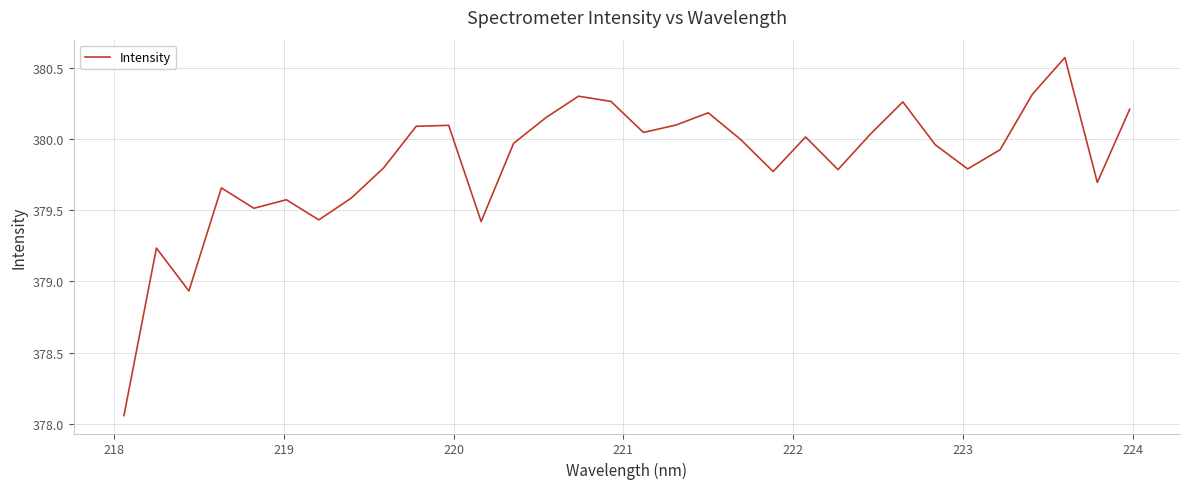

What is the greatest value displayed?

380.6